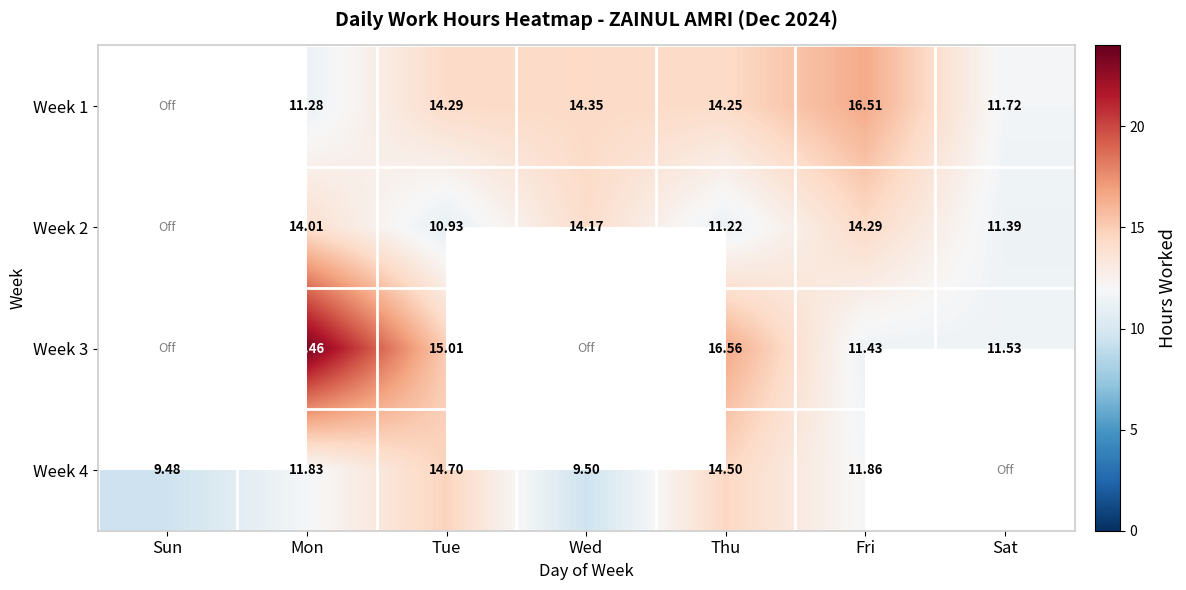

Is the value of Week 4 at Tue greater than the value of Week 2 at Mon?

Yes